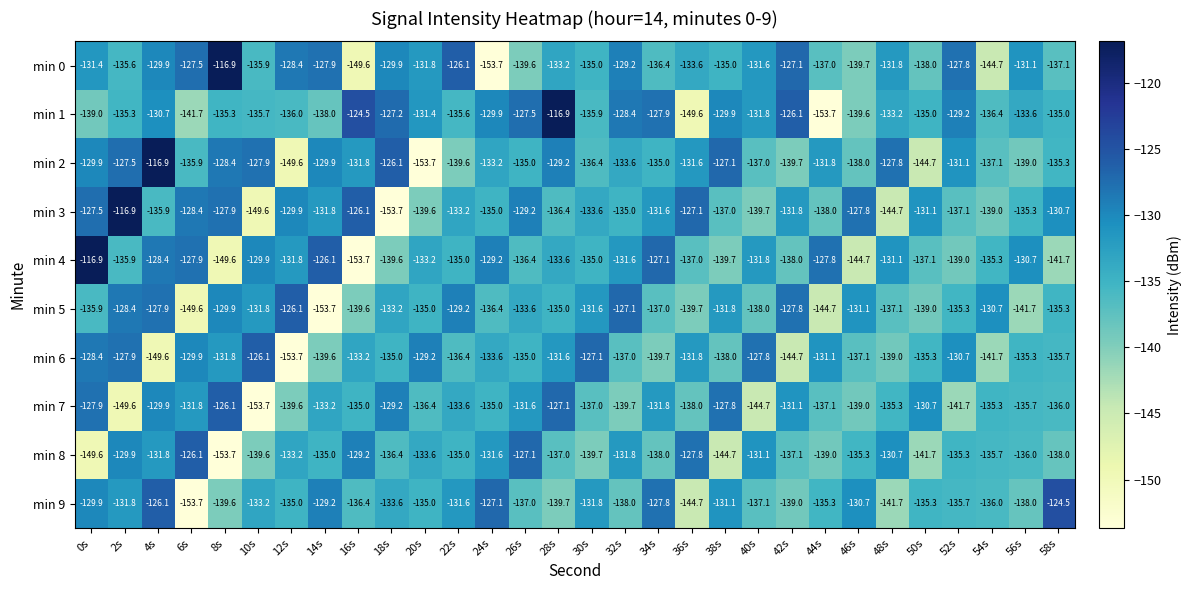

Between 0s and 48s, which series saw the biggest shift?

min 8